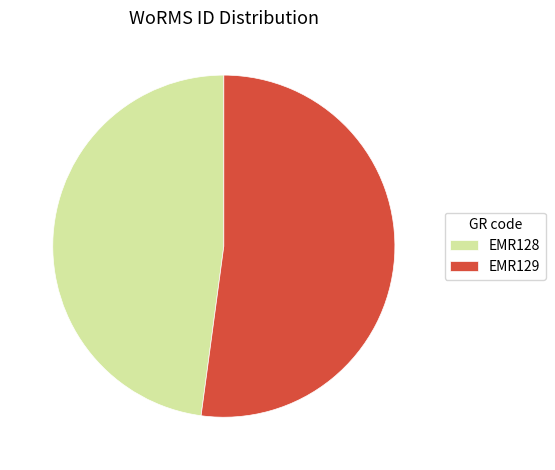

Combined, do EMR129 and EMR128 account for over 50%?

Yes